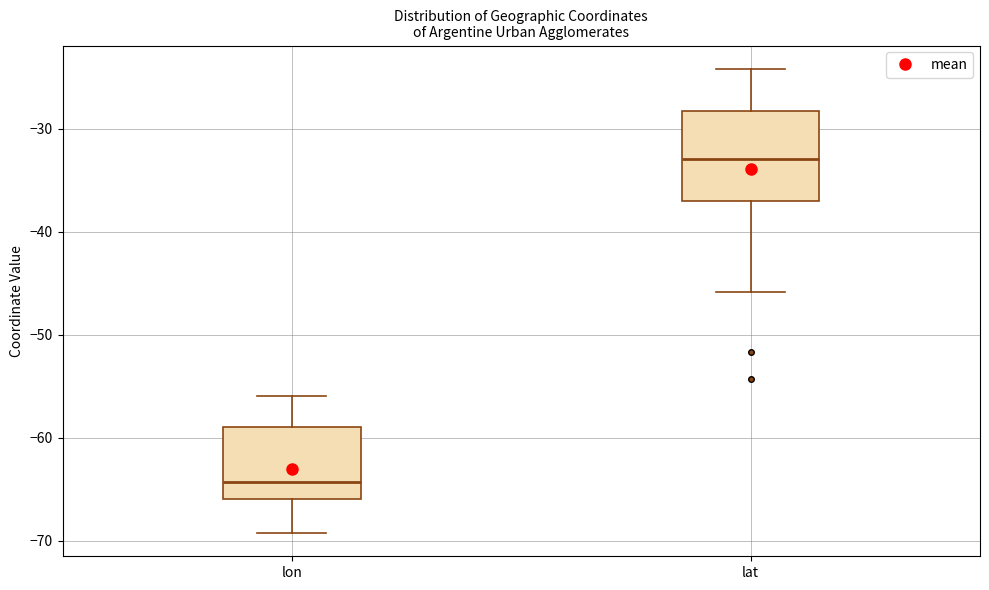

Reading left to right, read every box against the y-axis: the position of its median line, the range the box covers, and the ends of its whiskers. The values are not printed on the chart, so give them approximately, as read against the axis.

lon: median -64, box -66 to -59, whiskers -69 to -56
lat: median -33, box -37 to -28, whiskers -46 to -24